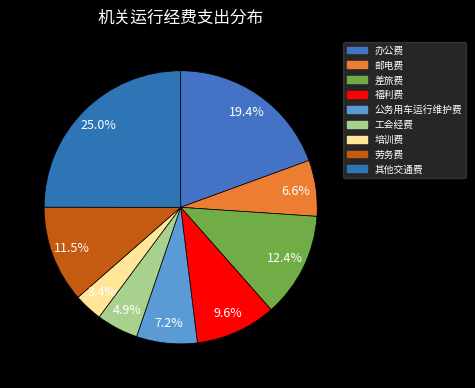

The 办公费 slice represents 19% of the pie. True or false?

True